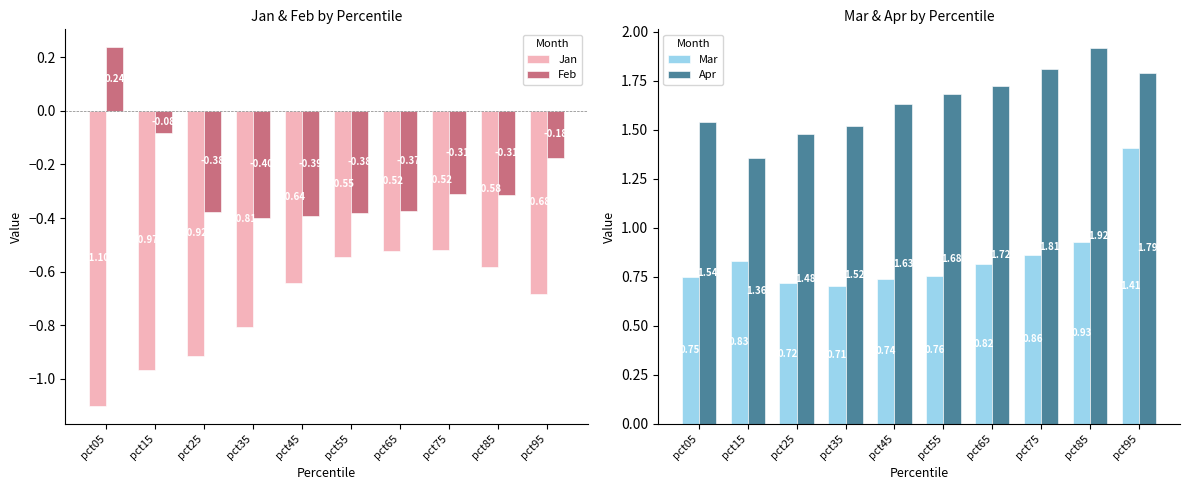

Which category has the highest value across all series?

pct85